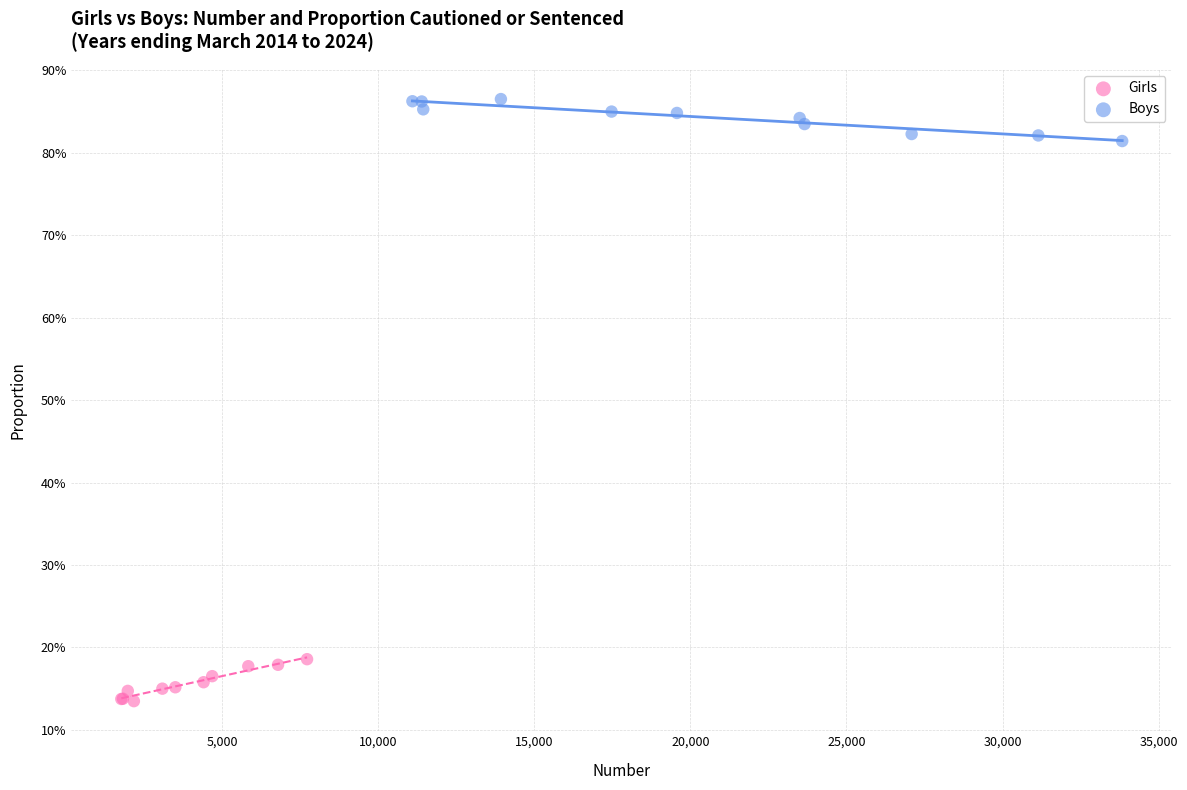

Which series reaches the maximum Y coordinate?

Boys